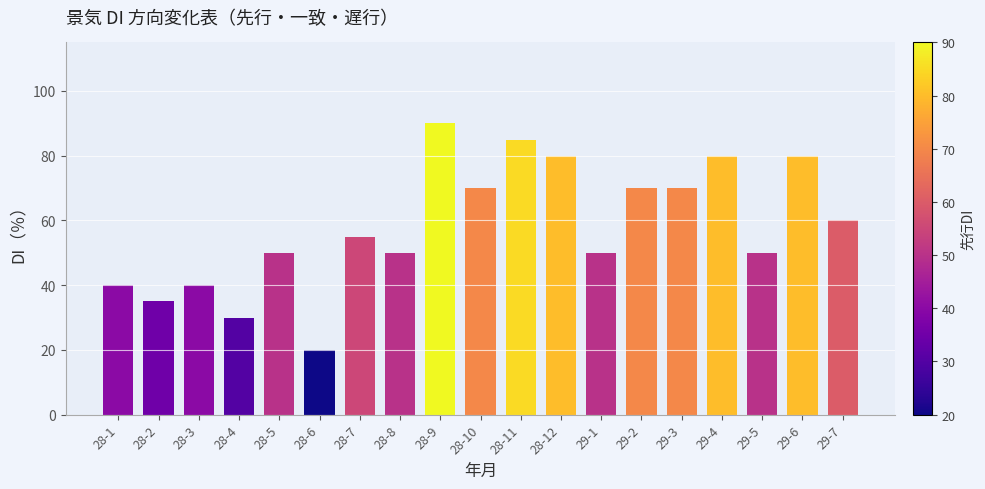

What is the ratio of the value at 29-2 to the value at 28-12?

0.9